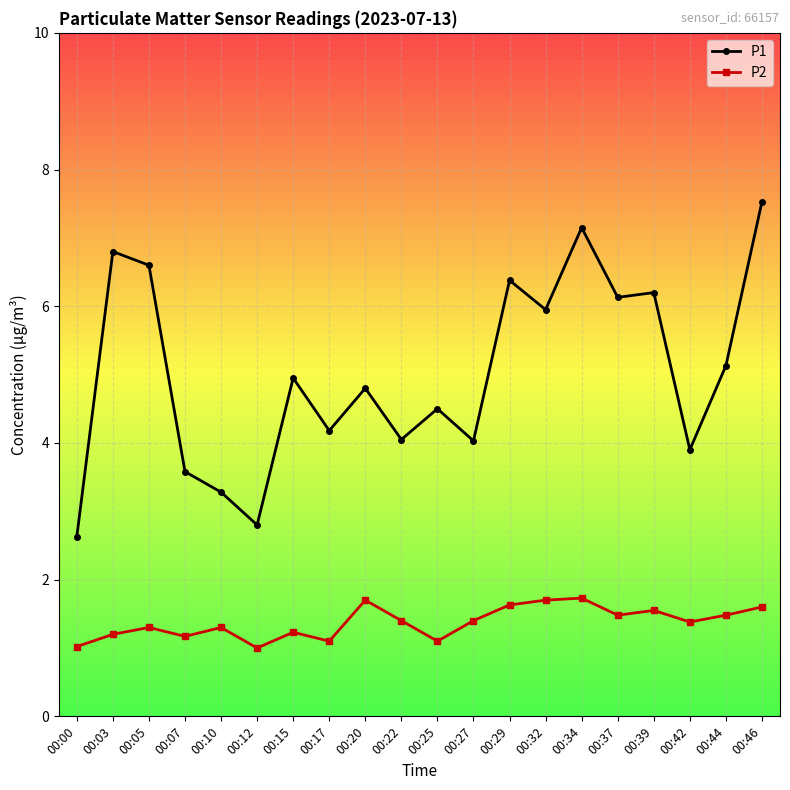

What is the difference between the maximum and minimum values in the P2 series?

0.7